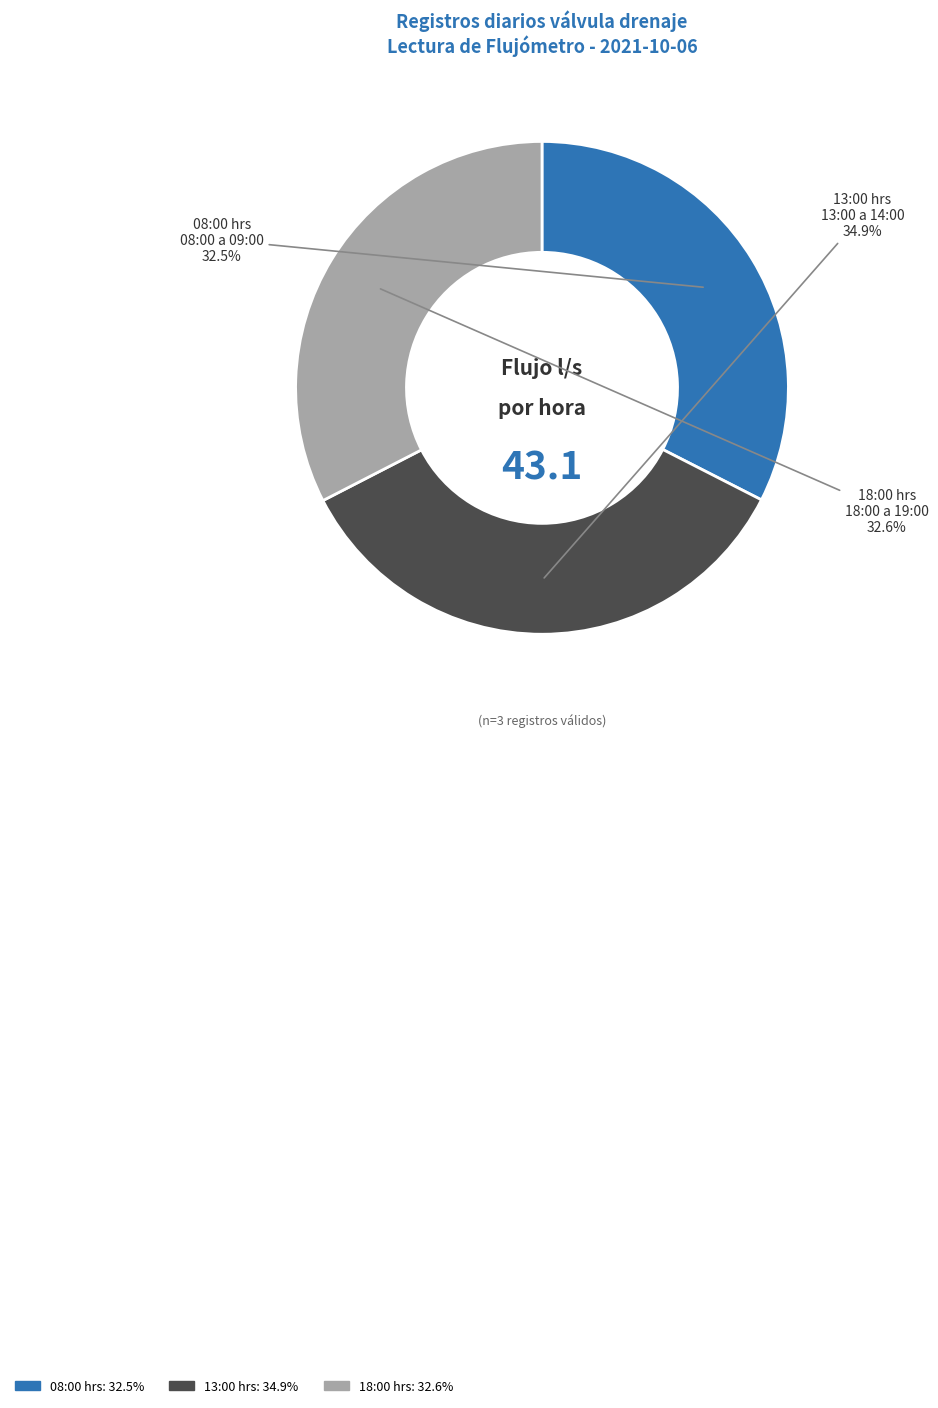

Between 08:00 hrs and 13:00 hrs, which is larger?

13:00 hrs